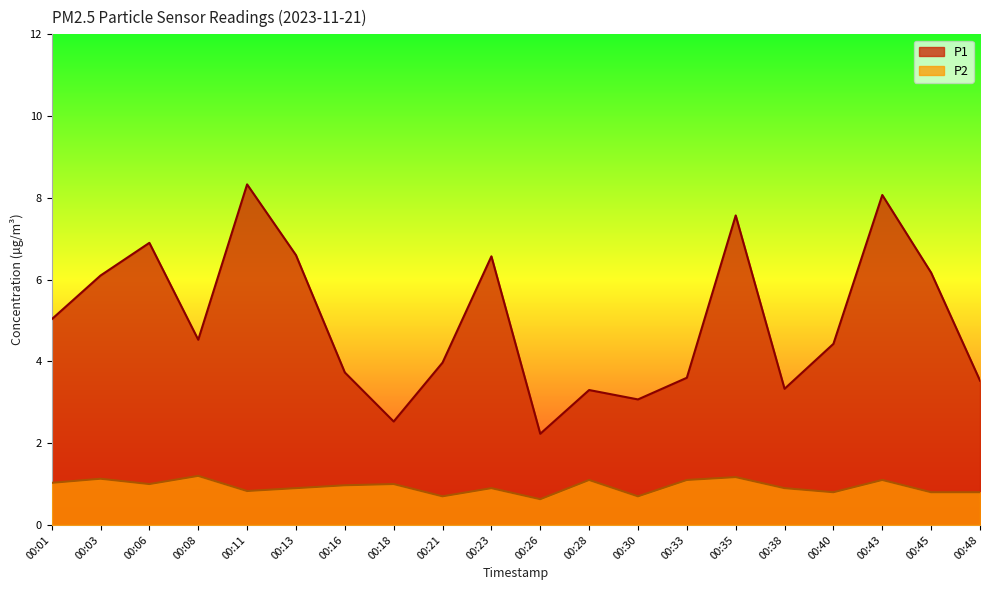

How many lines are shown in the chart?

2